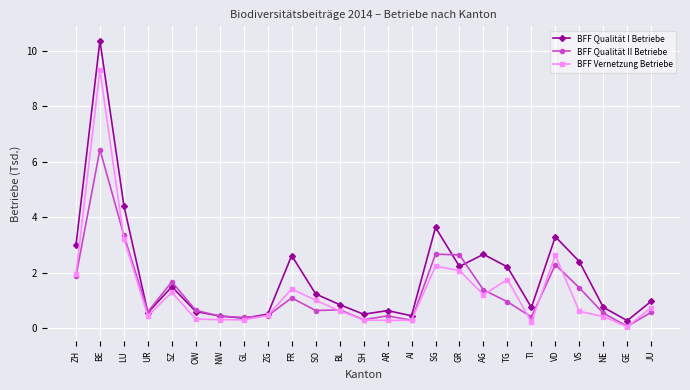

Is it true that BFF Vernetzung Betriebe equals 9.3 at BE?

True